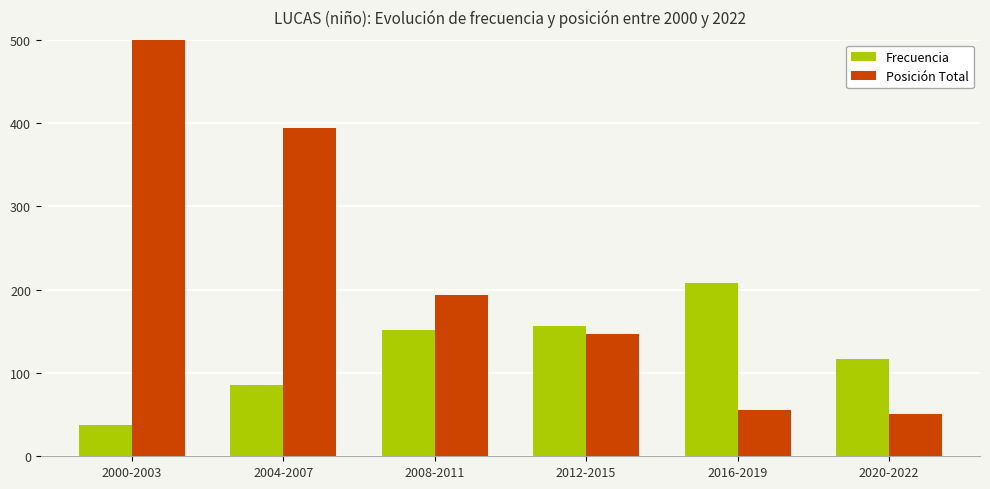

What are all the series names shown in the legend?

Frecuencia, Posición Total